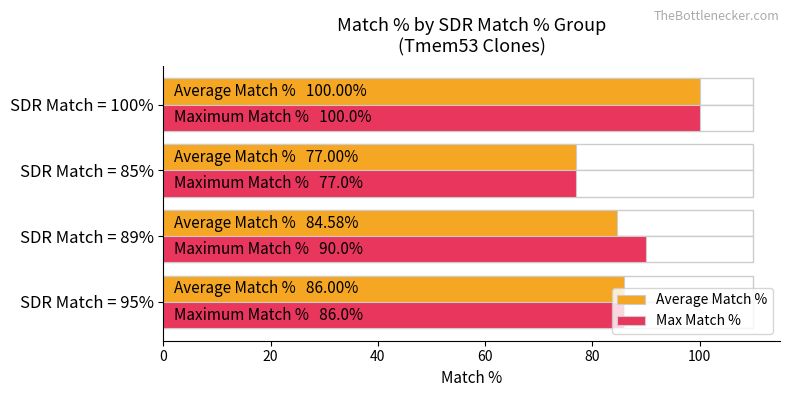

What is the value of the Max Match % bar at the 3rd from the left?

77.0